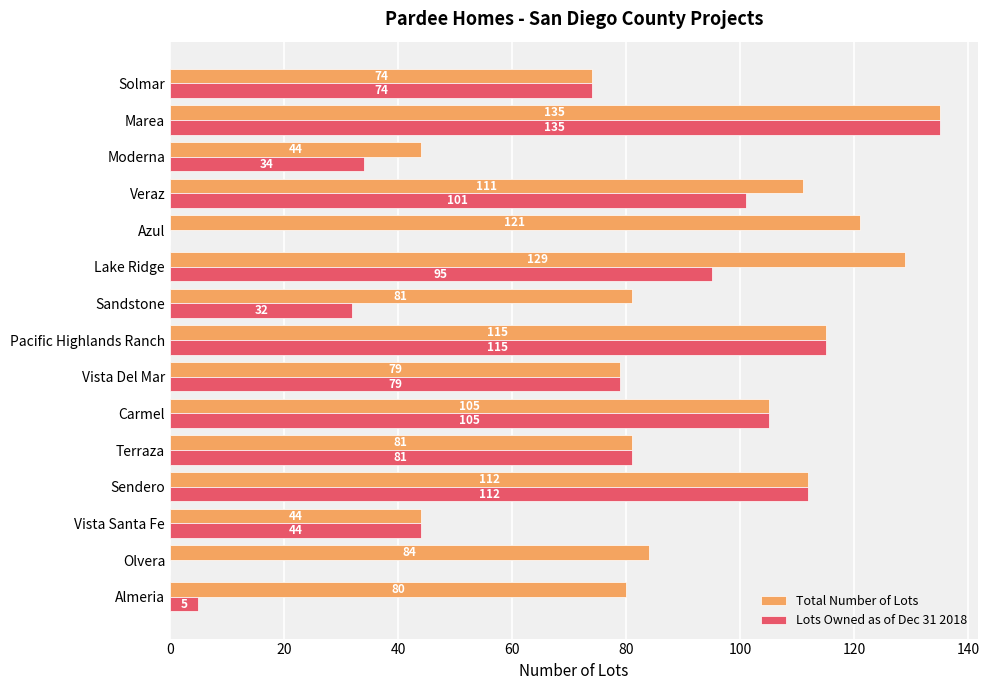

The Lots Owned as of Dec 31 2018 series shows 53 at Carmel. True or false?

False